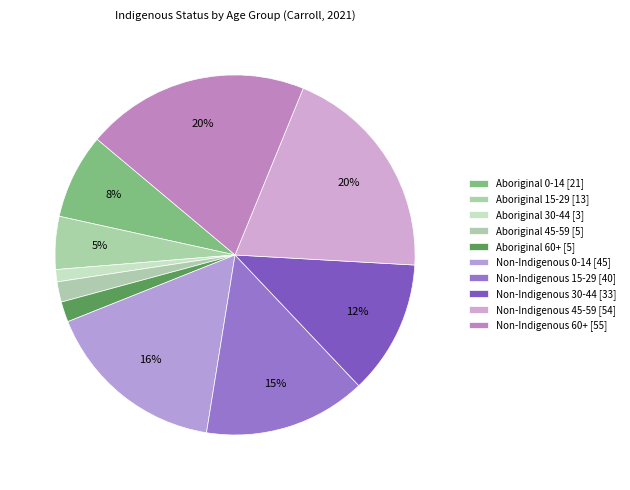

Which slice is the smallest?

Aboriginal 30-44